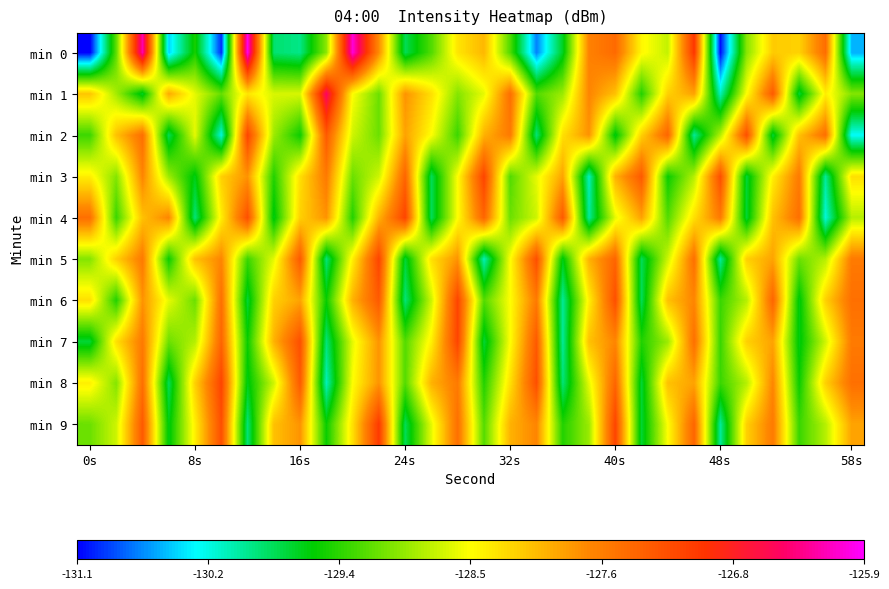

Reading left to right, list all the values displayed in this chart.

min 0: -131.1	-129.2	-126.2	-130.5	-129.4	-131.0	-126.0	-129.9	-129.9	-129.0	-126.0	-127.8	-129.8	-129.2	-128.3	-128.0	-129.2	-130.7	-129.6	-127.7	-127.5	-128.5	-128.7	-127.0	-131.1	-129.0	-128.2	-128.2	-127.5	-130.5
min 1: -128.1	-128.9	-129.7	-127.9	-128.6	-129.1	-128.3	-128.7	-128.7	-126.5	-128.5	-129.1	-127.8	-128.3	-129.0	-128.6	-127.5	-129.2	-128.9	-127.7	-128.1	-129.4	-128.2	-127.9	-130.1	-128.5	-127.3	-129.7	-128.4	-129.0
min 2: -129.3	-128.1	-127.5	-129.8	-128.6	-130.2	-127.1	-128.9	-129.5	-127.3	-128.7	-129.1	-127.9	-128.5	-129.3	-128.0	-127.6	-129.9	-128.3	-127.8	-129.6	-128.2	-127.4	-130.0	-128.8	-127.2	-129.7	-128.1	-127.5	-130.3
min 3: -128.4	-129.0	-127.7	-128.9	-129.6	-128.2	-127.8	-129.4	-128.3	-127.6	-129.1	-128.7	-127.4	-129.8	-128.5	-127.1	-129.2	-128.6	-127.9	-130.1	-128.0	-127.3	-129.5	-128.8	-127.2	-129.7	-128.4	-127.6	-130.0	-128.3
min 4: -127.5	-129.3	-128.1	-127.7	-129.9	-128.4	-127.2	-129.6	-128.2	-127.8	-129.4	-128.0	-127.1	-129.8	-128.5	-127.4	-129.1	-128.7	-127.3	-130.0	-128.6	-127.9	-129.2	-128.3	-127.6	-129.7	-128.1	-127.5	-130.2	-128.8
min 5: -129.0	-128.2	-127.6	-129.5	-128.1	-127.7	-129.3	-128.6	-127.3	-129.9	-128.4	-127.1	-129.7	-128.3	-127.8	-130.1	-128.5	-127.2	-129.6	-128.0	-127.4	-129.8	-128.7	-127.5	-130.0	-128.2	-127.9	-129.1	-128.8	-127.6
min 6: -128.3	-129.4	-127.8	-128.6	-129.1	-127.5	-129.7	-128.2	-127.9	-129.5	-128.0	-127.3	-129.9	-128.7	-127.1	-129.2	-128.5	-127.6	-130.0	-128.4	-127.2	-129.8	-128.1	-127.7	-129.3	-128.8	-127.4	-129.6	-128.2	-127.5
min 7: -129.7	-128.3	-127.6	-129.1	-128.8	-127.4	-129.5	-128.0	-127.2	-129.9	-128.6	-127.8	-129.2	-128.4	-127.1	-129.7	-128.5	-127.3	-130.0	-128.1	-127.7	-129.4	-128.9	-127.5	-129.3	-128.2	-127.9	-129.6	-128.7	-127.6
min 8: -128.4	-129.0	-127.5	-129.8	-128.2	-127.1	-129.6	-128.7	-127.3	-130.1	-128.5	-127.8	-129.2	-128.0	-127.6	-129.4	-128.3	-127.2	-129.9	-128.6	-127.4	-129.7	-128.1	-127.9	-129.3	-128.8	-127.7	-129.5	-128.2	-127.5
min 9: -129.1	-128.7	-127.3	-129.6	-128.4	-127.2	-129.9	-128.1	-127.8	-129.5	-128.3	-127.0	-129.8	-128.6	-127.5	-129.2	-128.0	-127.7	-129.4	-128.9	-127.1	-129.7	-128.5	-127.4	-130.0	-128.2	-127.6	-129.3	-128.8	-127.9